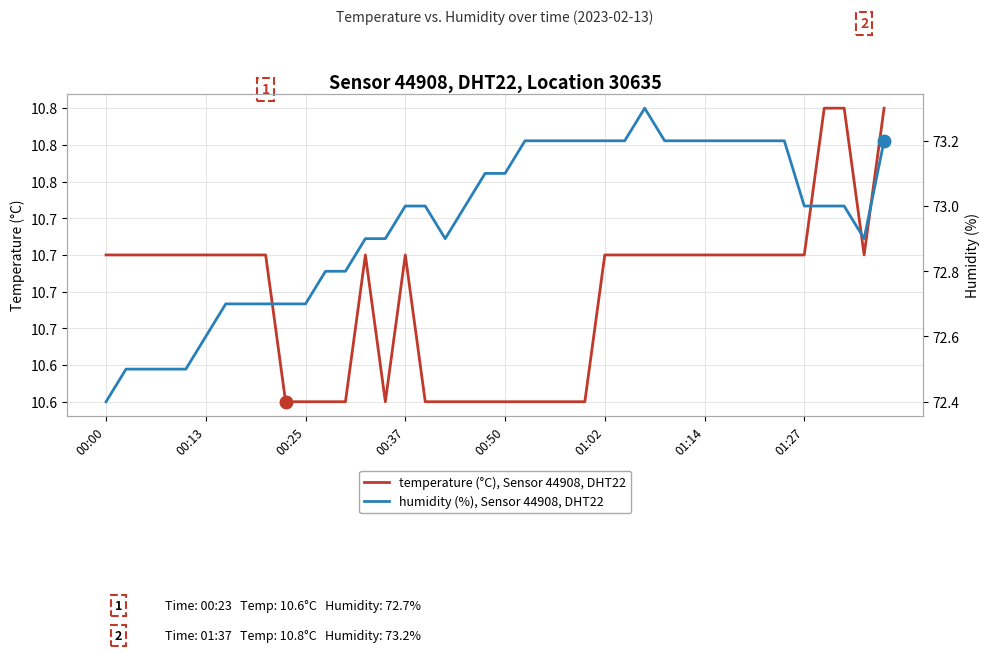

What are all the series names shown in the legend?

temperature (°C), Sensor 44908, DHT22, humidity (%), Sensor 44908, DHT22